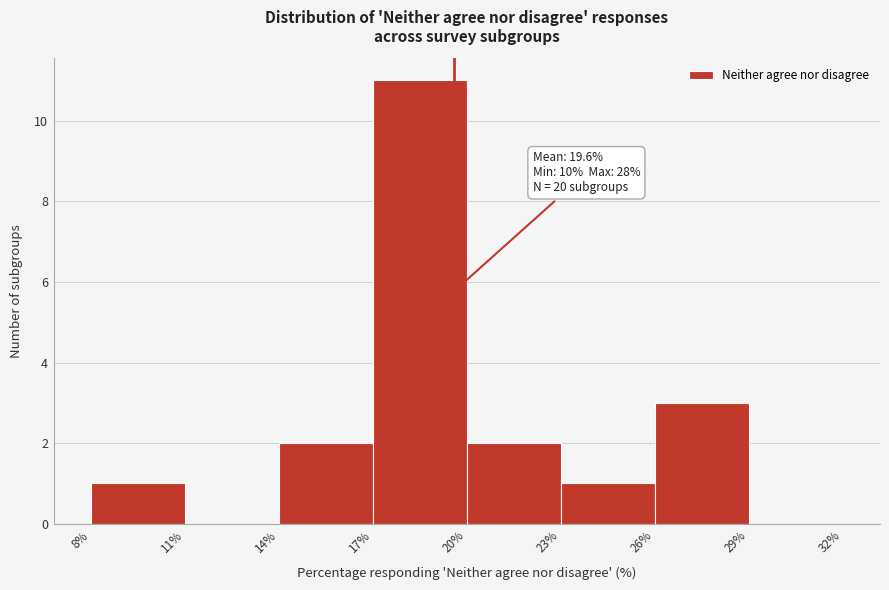

Which range on the x-axis has the tallest bar?

17% to 20%